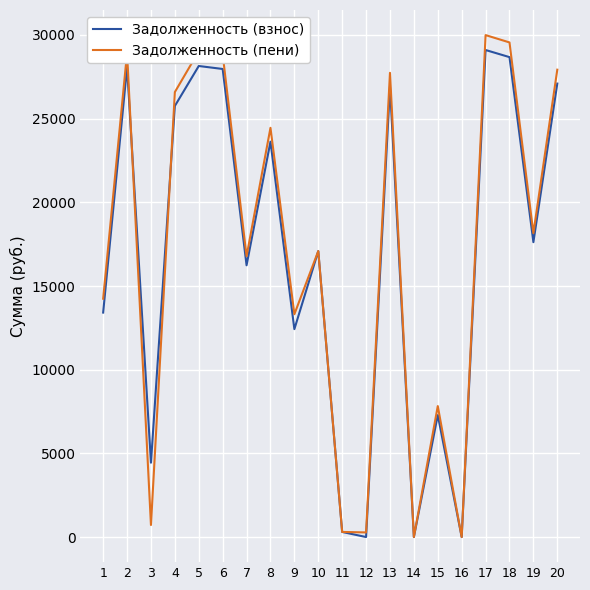

The value of Задолженность (пени) at 18 is 29554.8. True or false?

True